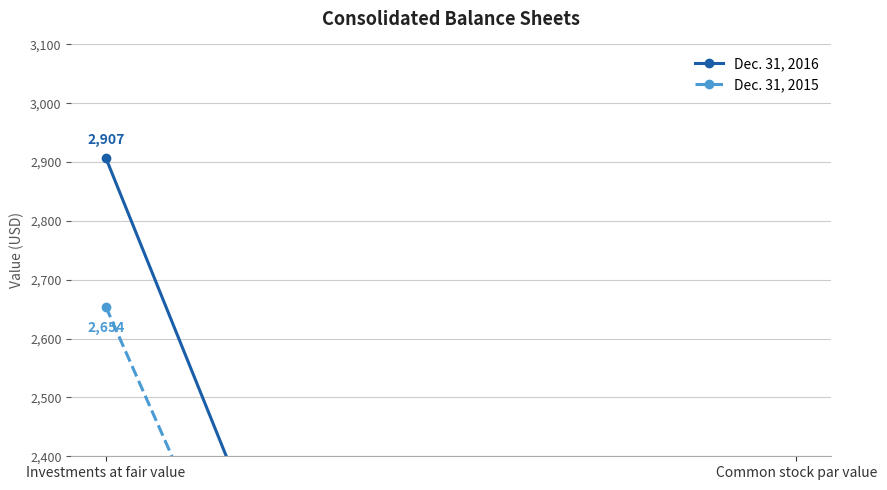

Which series has the largest total across all categories?

Dec. 31, 2016